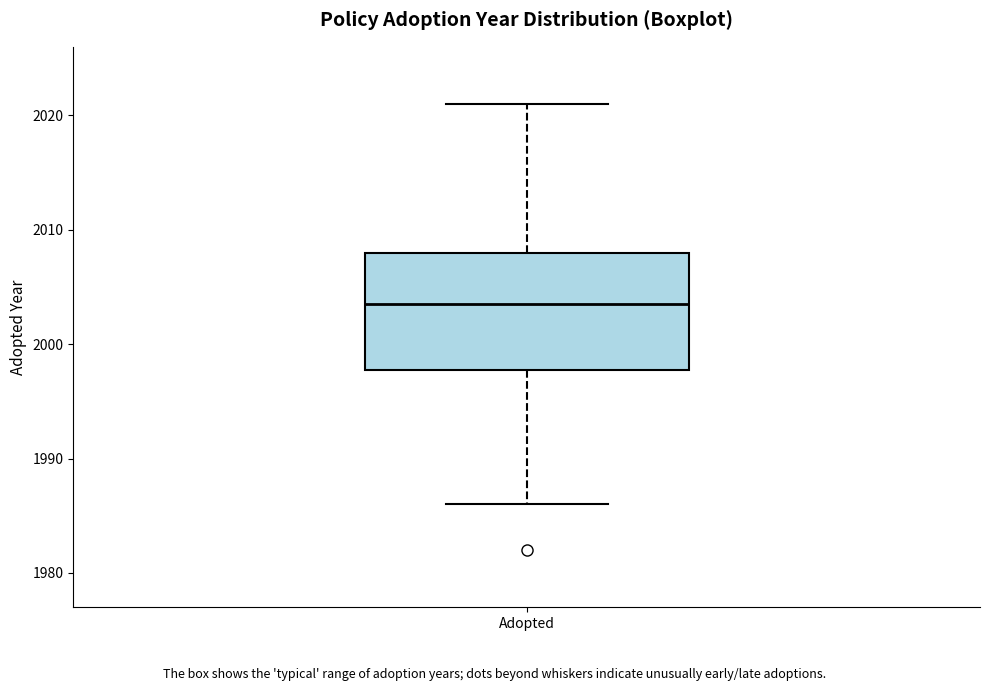

Read this box plot against the y-axis: the position of the median line, the range covered by the box, and the ends of both whiskers. The values are not printed on the chart, so give them approximately, as read against the axis.

median 2004, box 1998 to 2008, whiskers 1986 to 2021